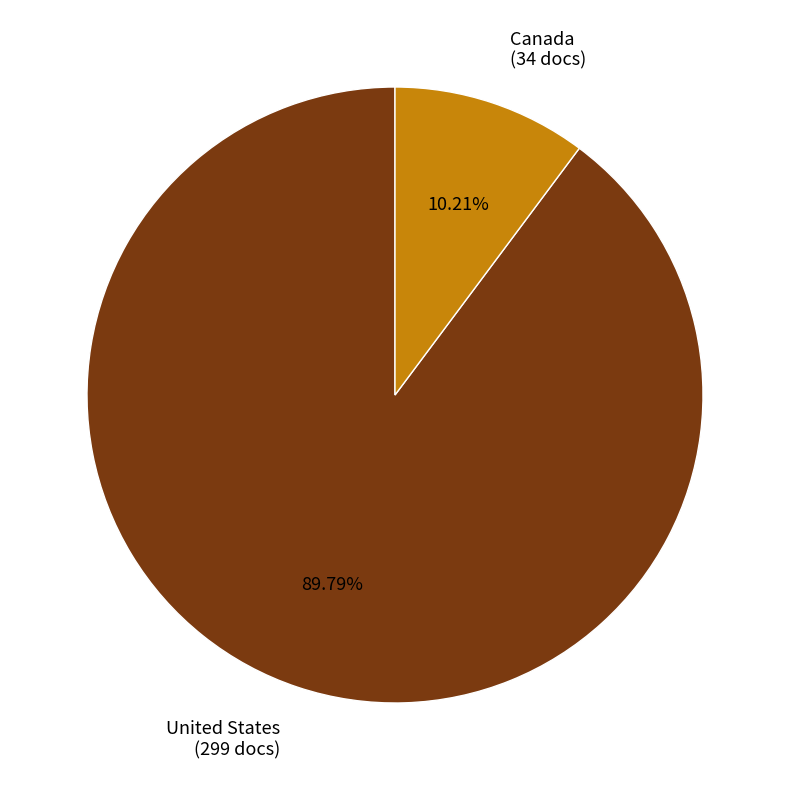

Combined, what portion of the pie is Canada and United States?

100.0%